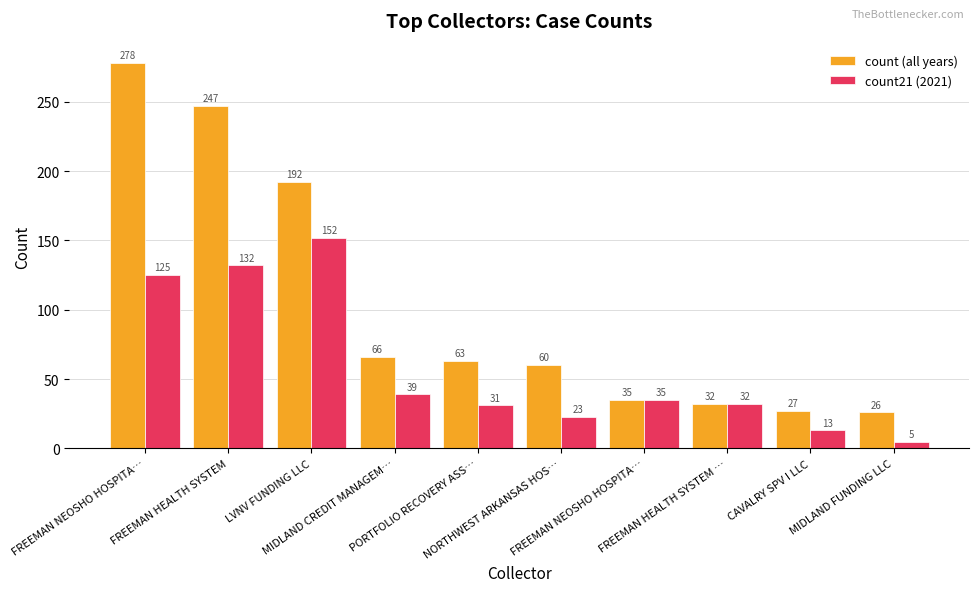

What is the label of the 1st bar from the left?

FREEMAN NEOSHO HOSPITA…